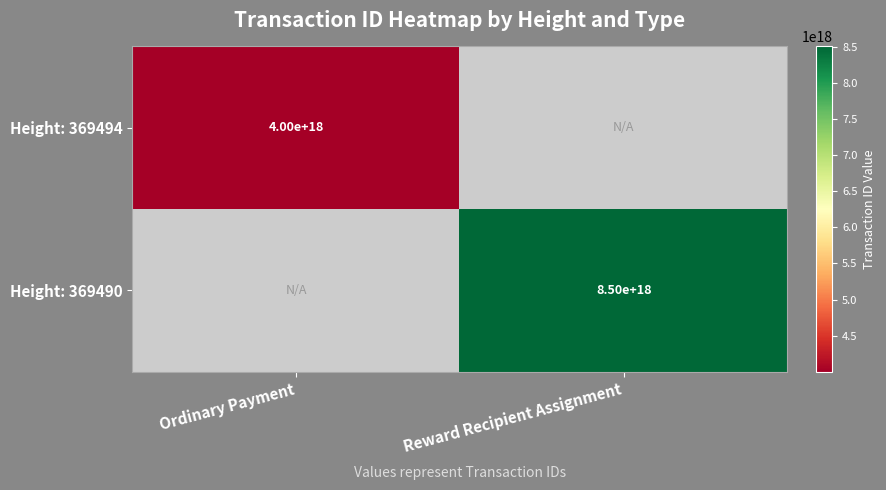

Is it true that Height: 369490 equals 5353382247073728512 at Reward Recipient Assignment?

False